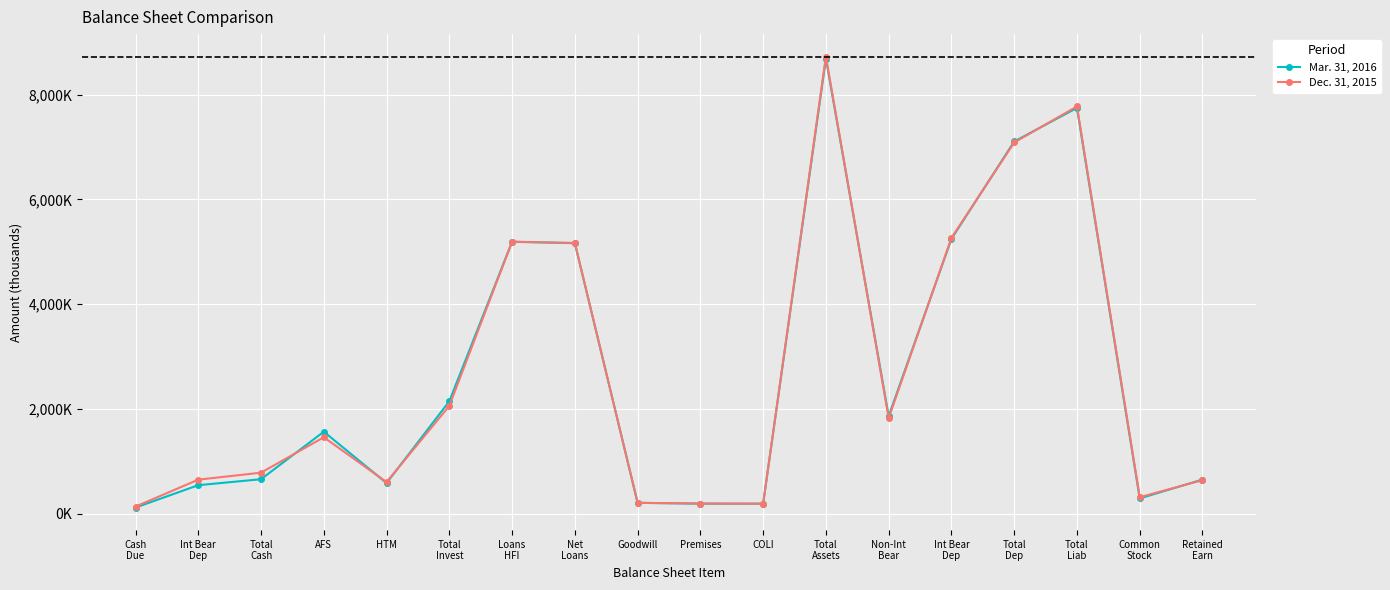

Between which two adjacent categories do Mar. 31, 2016 and Dec. 31, 2015 first intersect?

Total
Cash and AFS